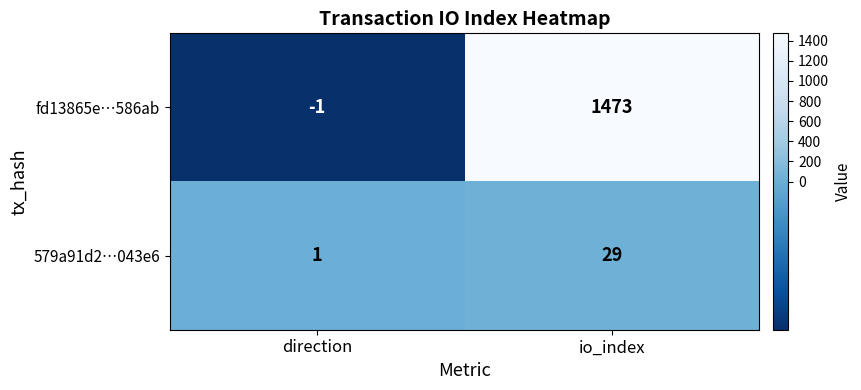

What is the difference between the fd13865e…586ab values at direction and io_index?

1474